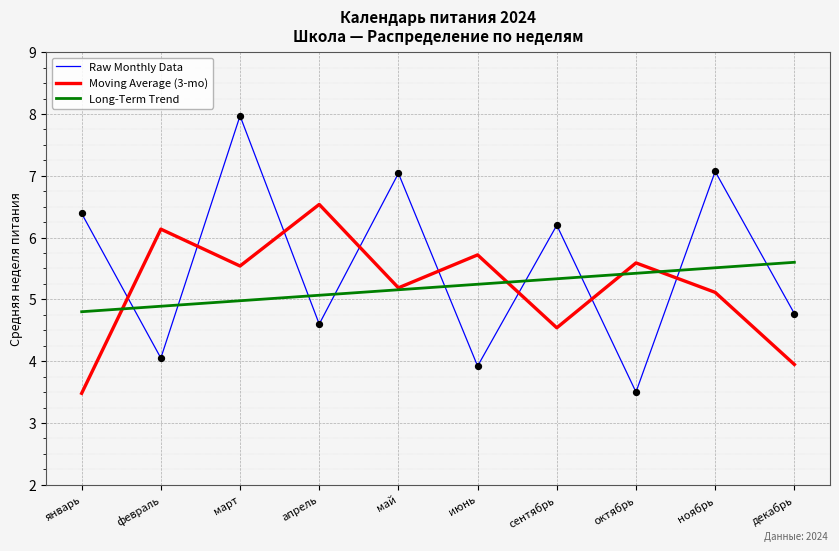

At how many categories does at least one series exceed 4?

10